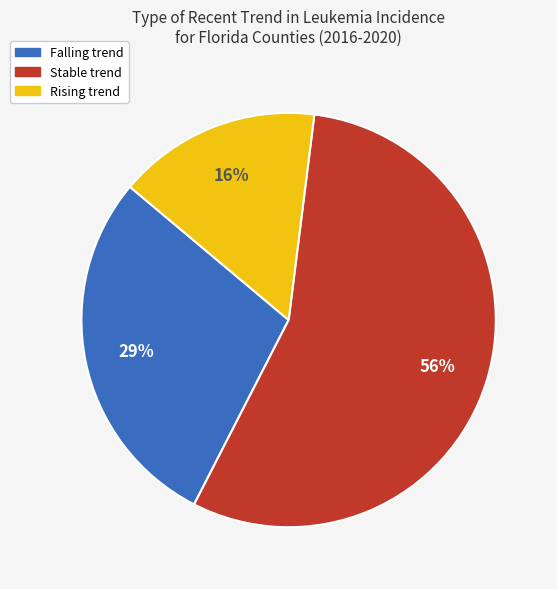

Is there a majority slice in this chart?

Yes